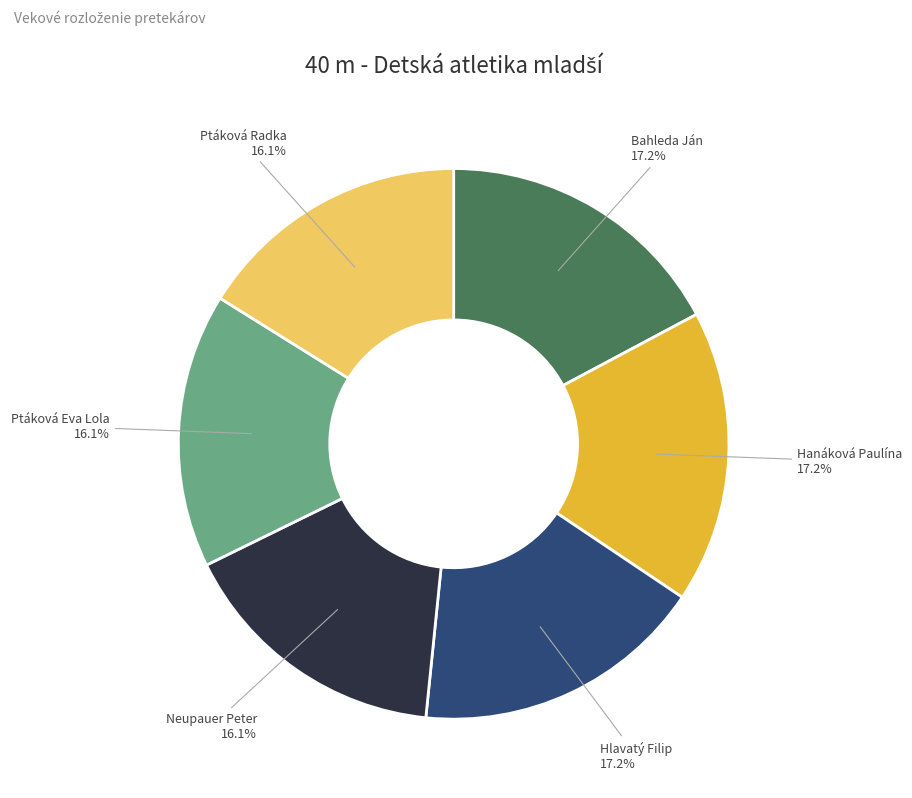

Combined, what portion of the pie is Bahleda Ján and Neupauer Peter?

33.3%